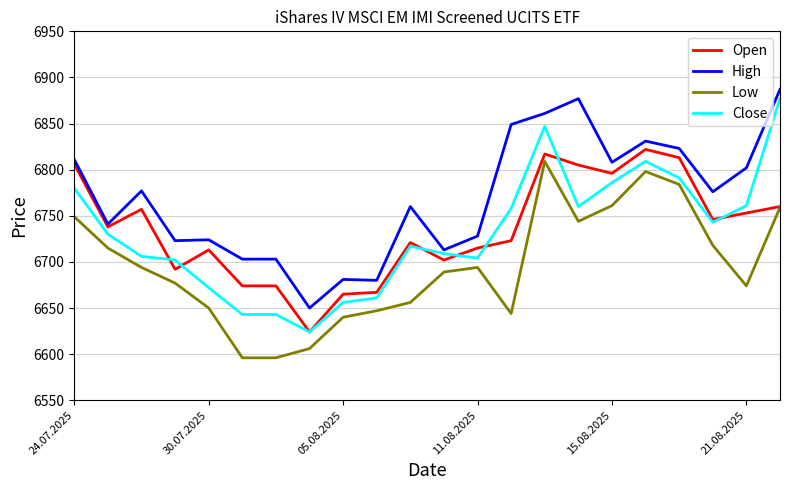

Is this an area chart (filled region under the line)?

No